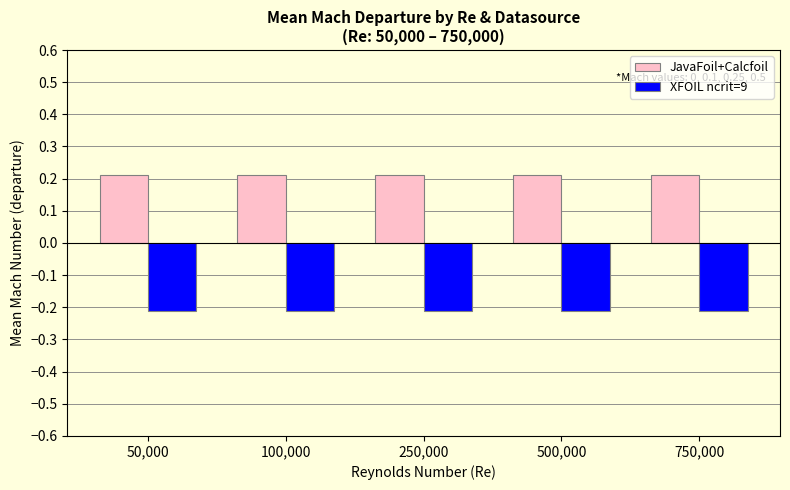

What is the label of the 3rd bar from the left?

250,000